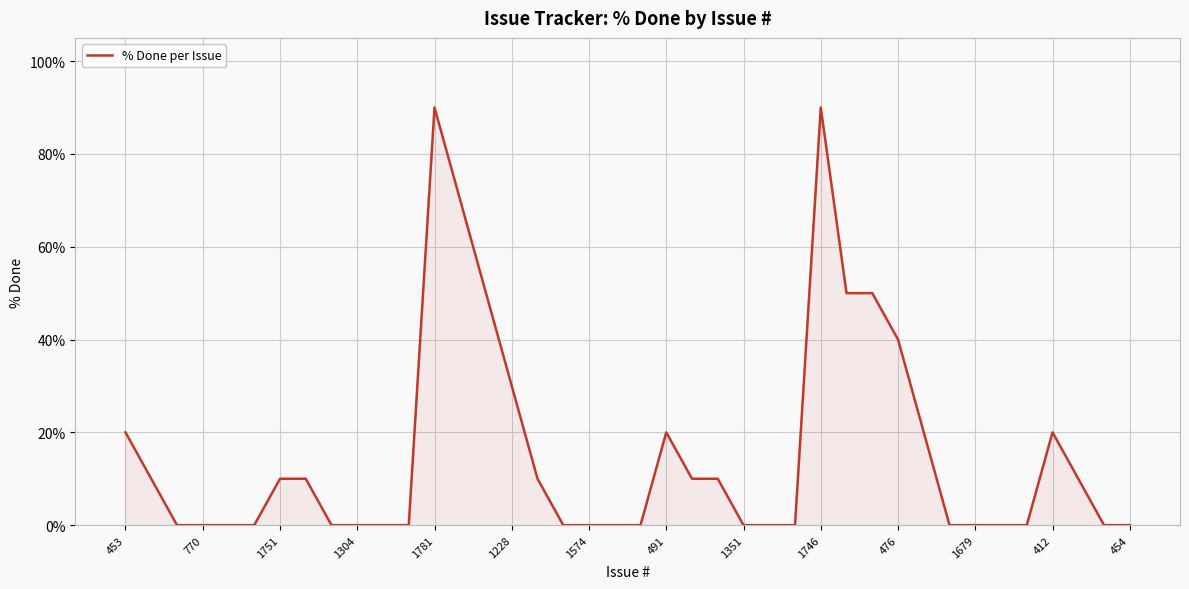

What is the greatest value displayed?

90